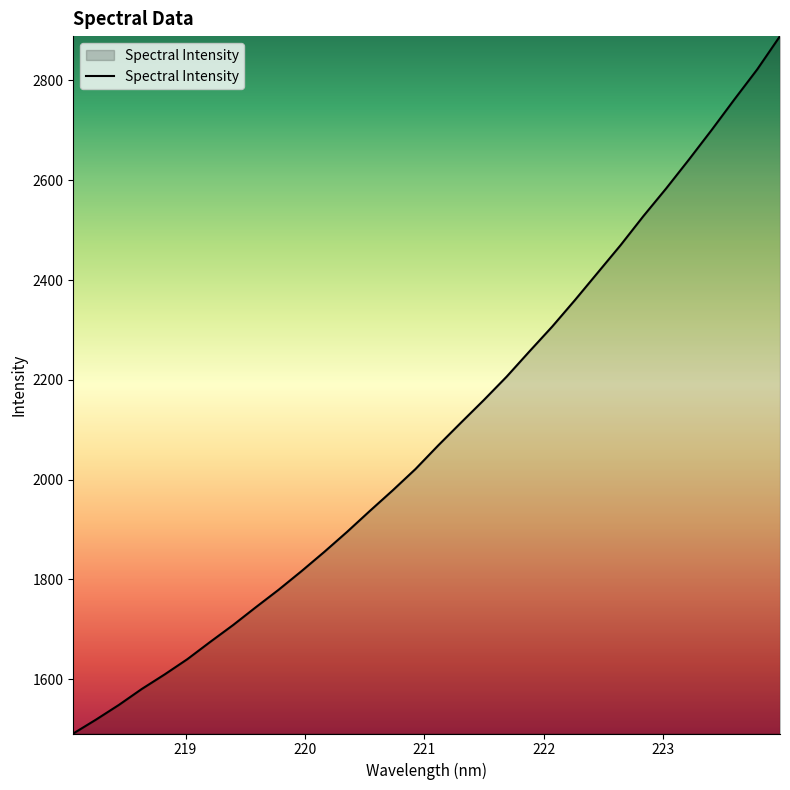

What is the difference between the maximum and minimum values?

1397.9